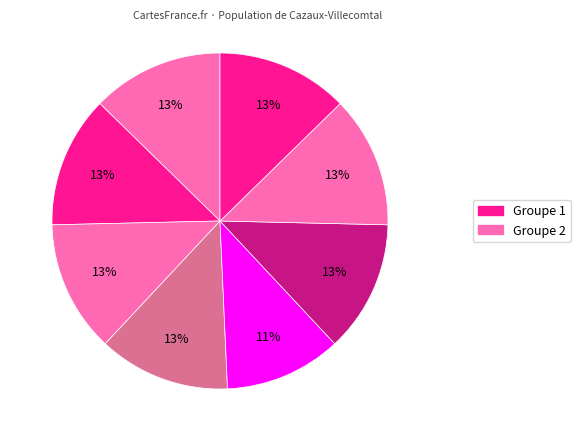

How many segments does this pie chart have?

8